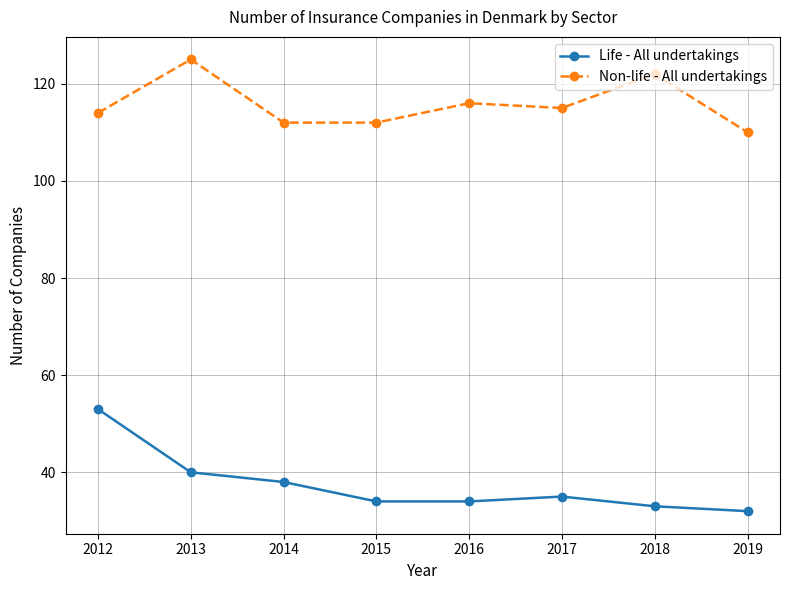

In Life - All undertakings, how many points are higher than both neighbors (excluding endpoints)?

1